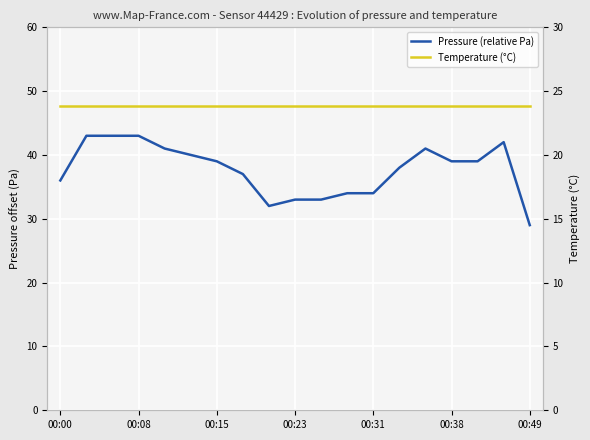

Reading right to left, what are all the values shown in this chart?

Pressure (relative, Pa): 29.0	42.0	39.0	39.0	41.0	38.0	34.0	34.0	33.0	33.0	32.0	37.0	39.0	40.0	41.0	43.0	43.0	43.0	36.0
temperature: 23.8	23.8	23.8	23.8	23.8	23.8	23.8	23.8	23.8	23.8	23.8	23.8	23.8	23.8	23.8	23.8	23.8	23.8	23.8